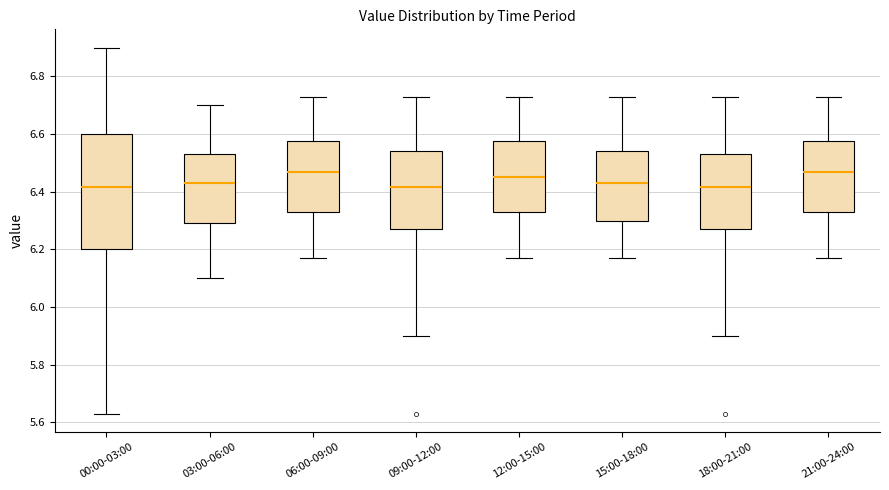

Where does the lower whisker of the box for 12:00-15:00 end on the y-axis? The values are not printed on the chart, so give them approximately, as read against the axis.

6.18